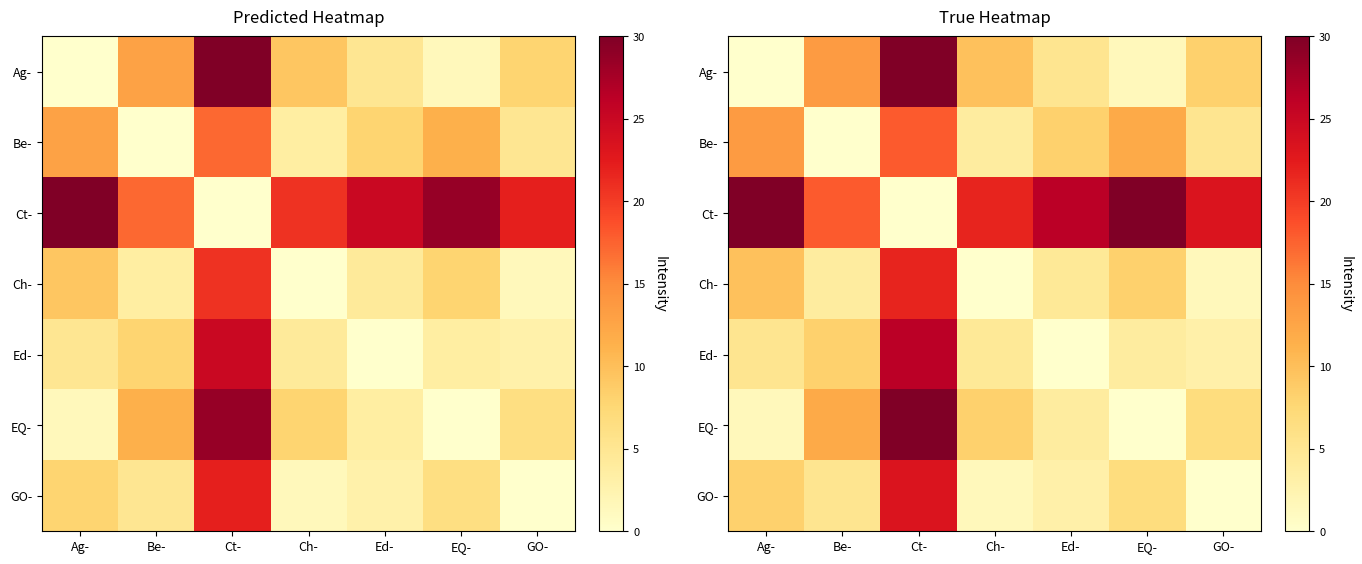

Is it true that EQ- equals 12.0 at Be-?

True